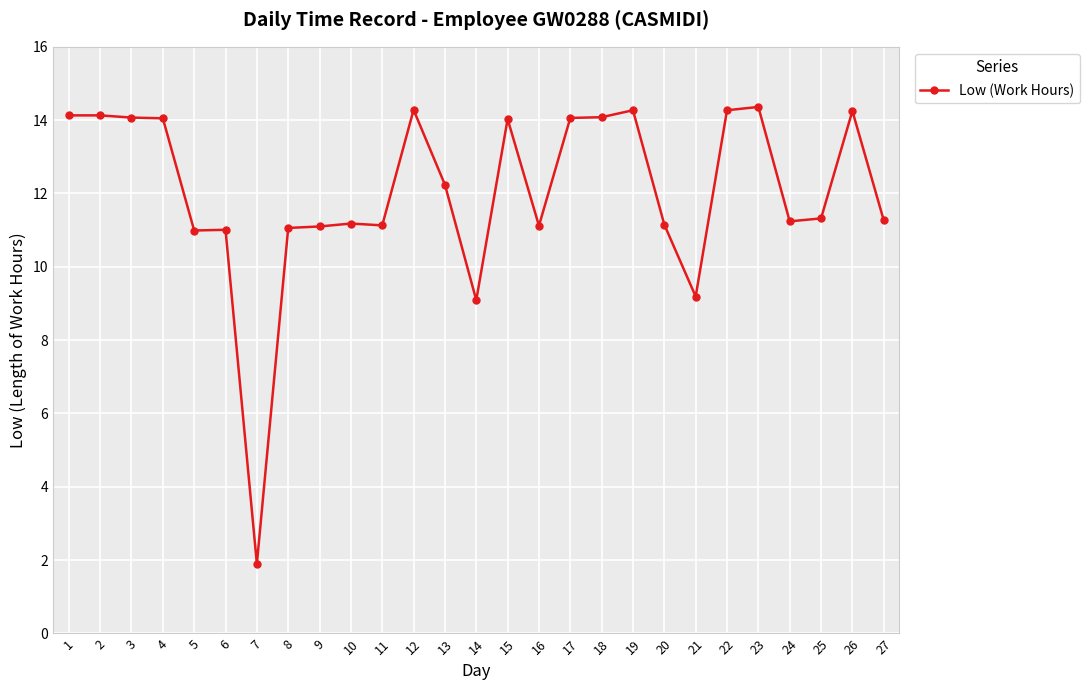

True or false: the data has more than 2 interior local peaks.

True